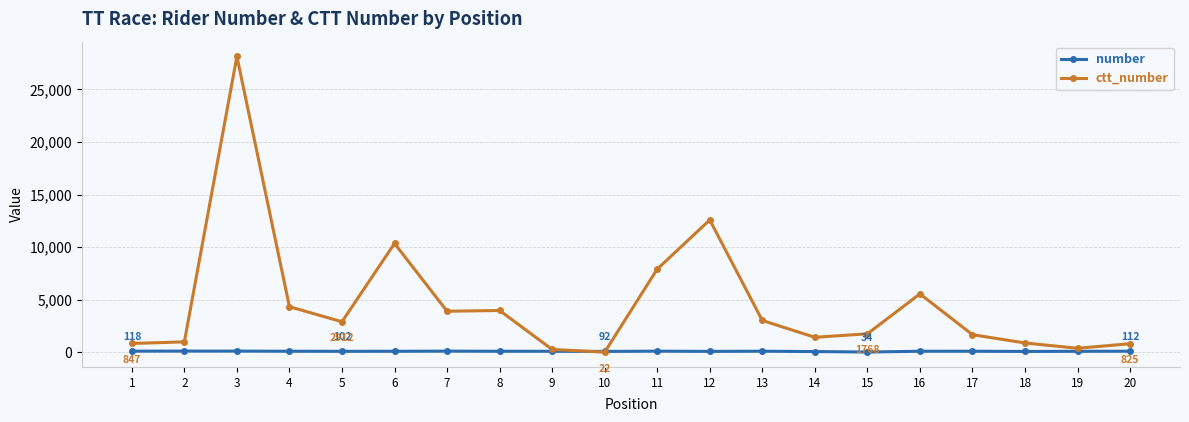

What is the average value of the number series?

103